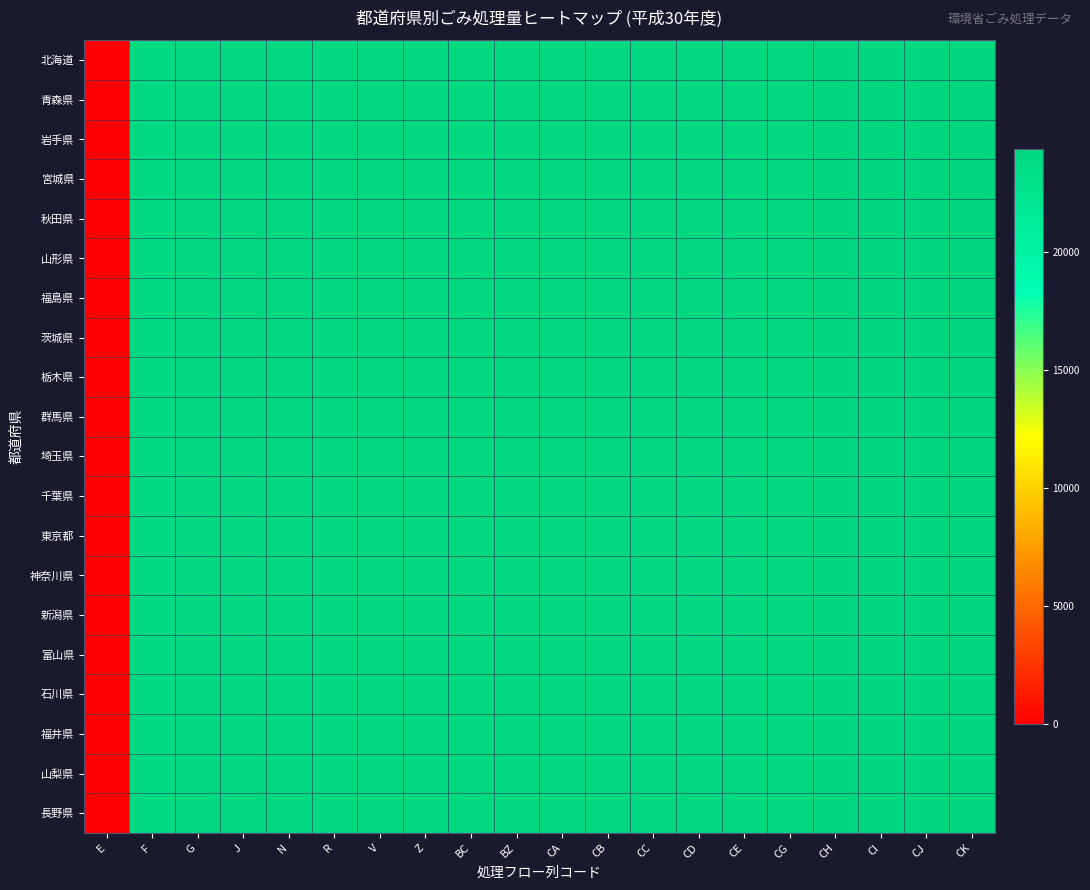

At which category is the sum across all series the highest?

CK